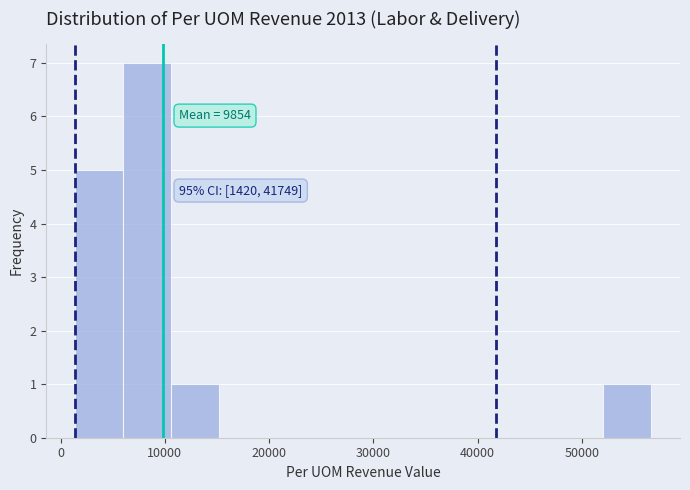

Over which range of the x-axis is the bar tallest?

6000 to 11000